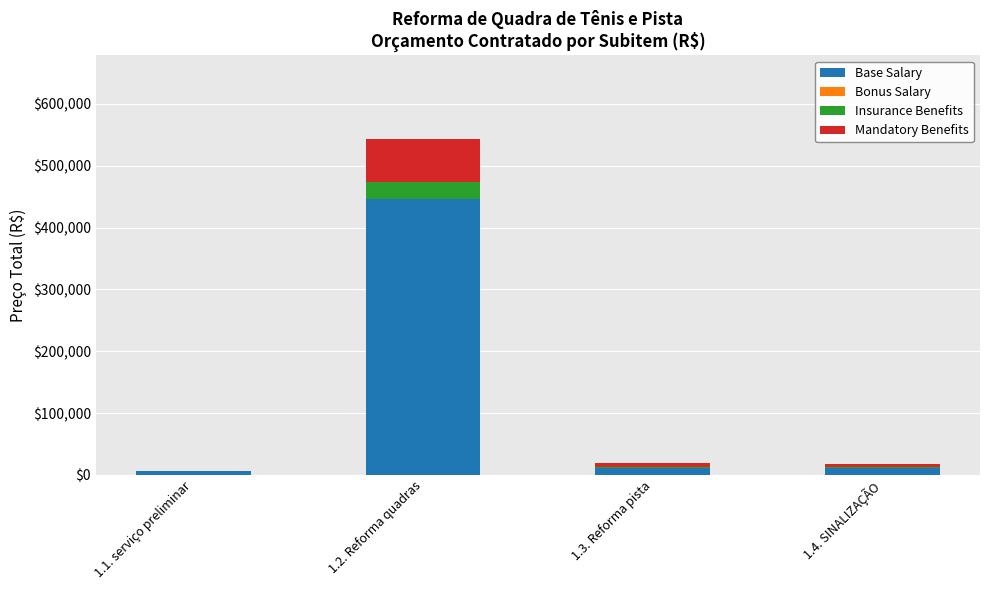

What is the sum of all Base Salary values?

474312.3